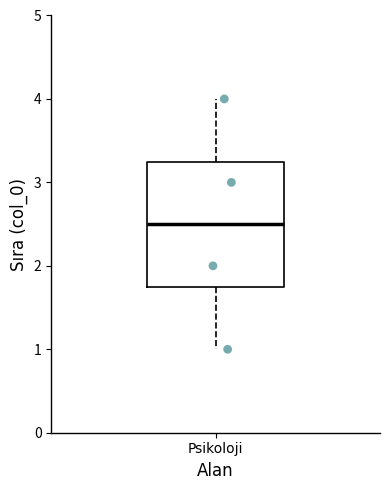

Transcribe this box plot: give where the median line is, the range the box spans, and where the two whiskers end, as read against the y-axis. The values are not printed on the chart, so give them approximately, as read against the axis.

median 2.5, box 1.8 to 3.3, whiskers 1.0 to 4.0